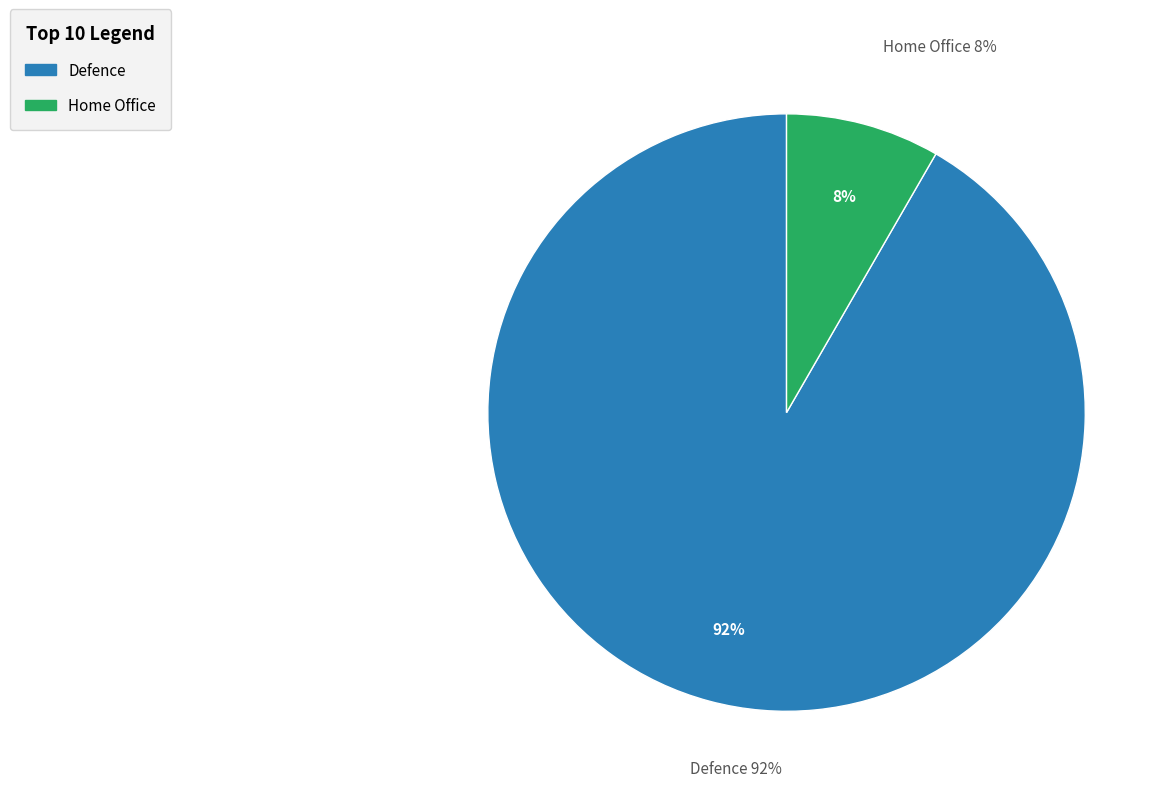

How many segments does this pie chart have?

2